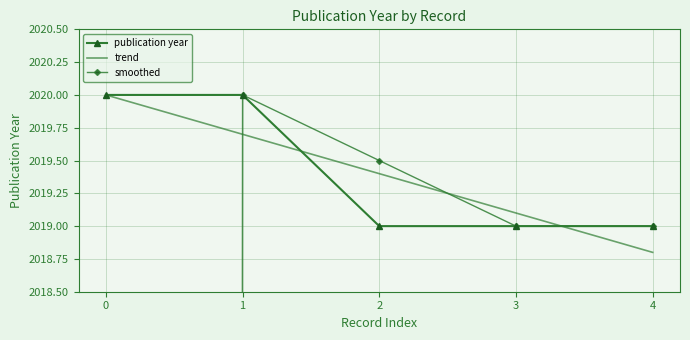

Reading right to left, list all the values displayed in this chart.

2019	2019	2019	2020	2020